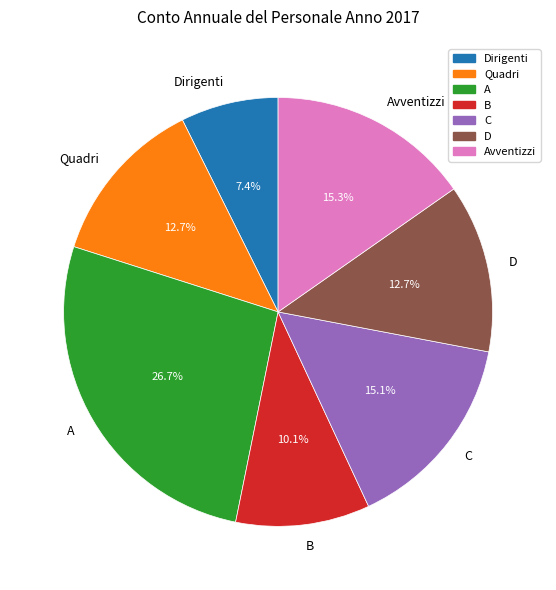

To the nearest percent, what is the difference between the D and A slice percentages?

14%